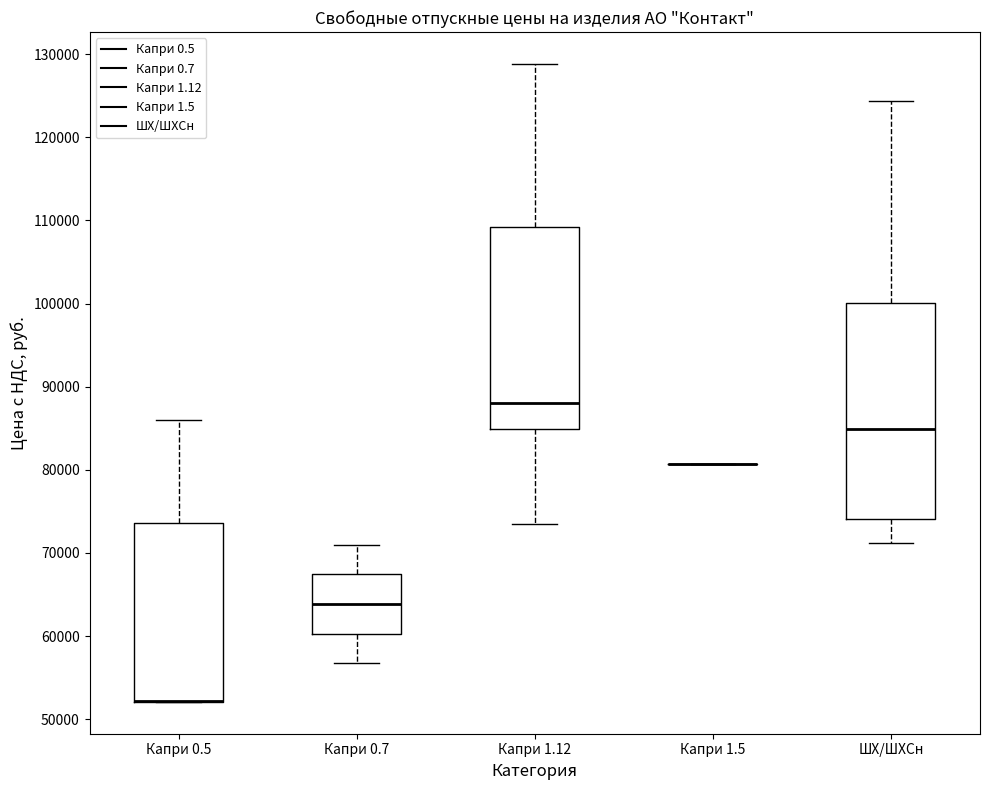

Comparing the boxes themselves (not the whiskers), which one is the tallest?

ШХ/ШХСн